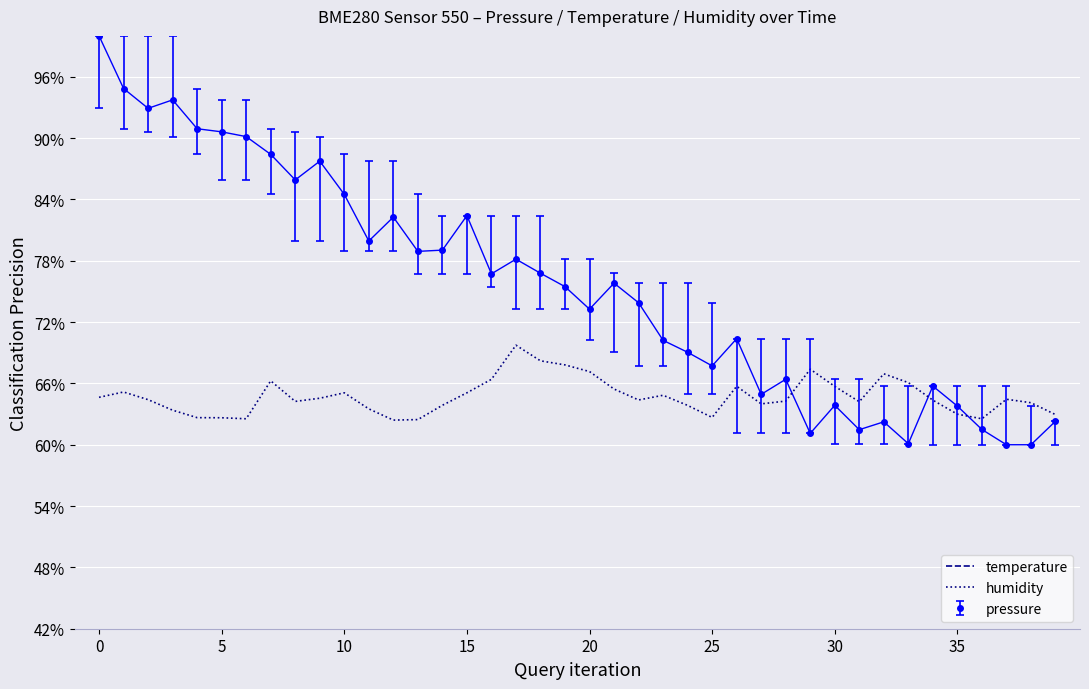

True or false: humidity and pressure cross at least once.

True